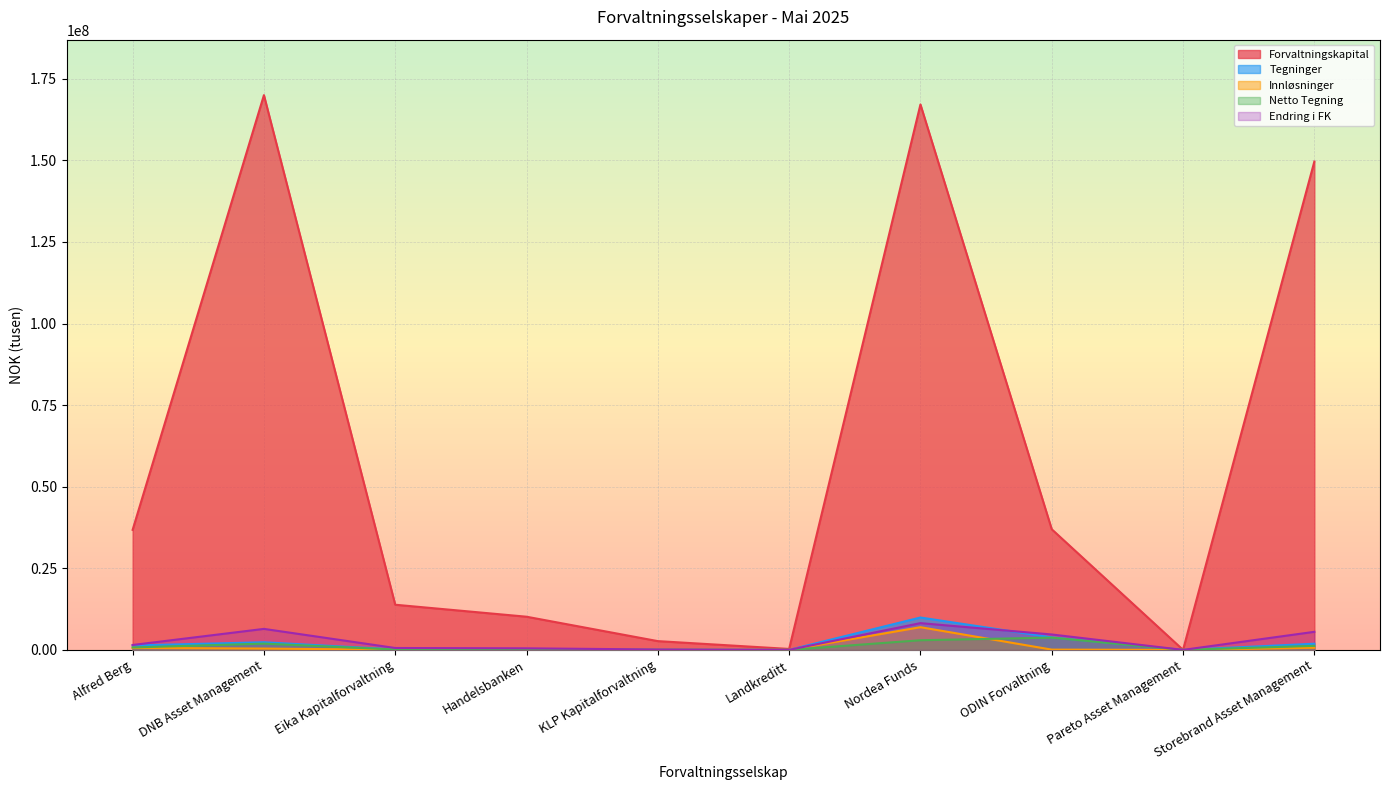

What are all the series names shown in the legend?

Forvaltningskapital, Tegninger, Innløsninger, Netto Tegning, Endring i FK